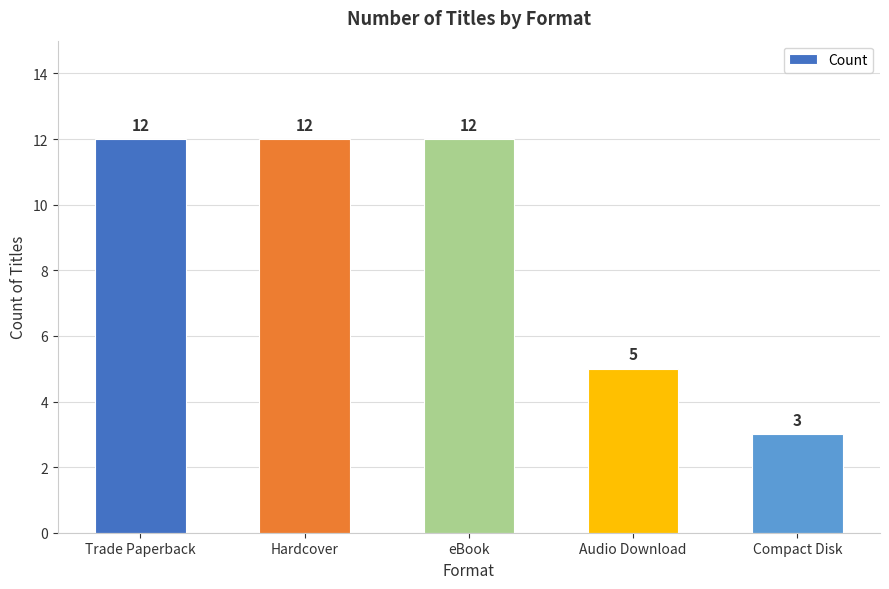

Between Compact Disk and eBook, which is larger?

eBook